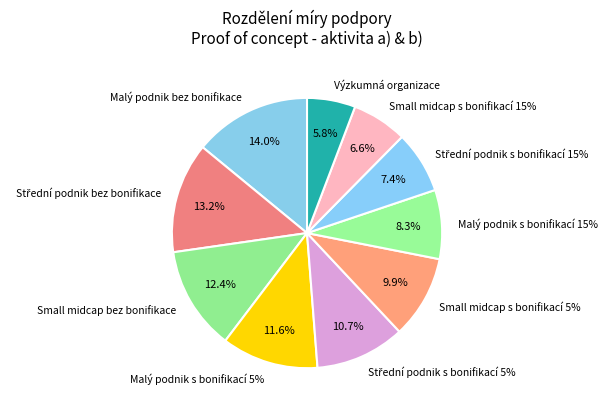

Which slice is the largest?

Malý podnik bez bonifikace